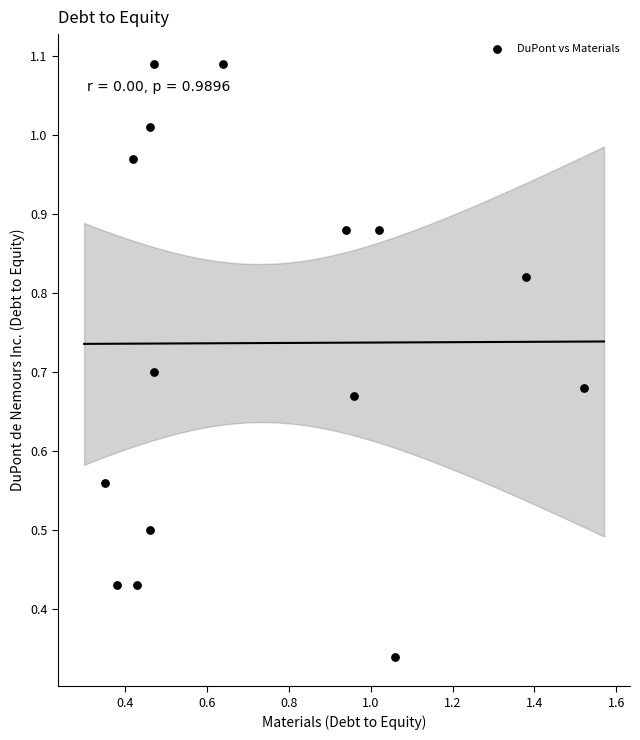

What is the range of X values (max minus min)?

1.2